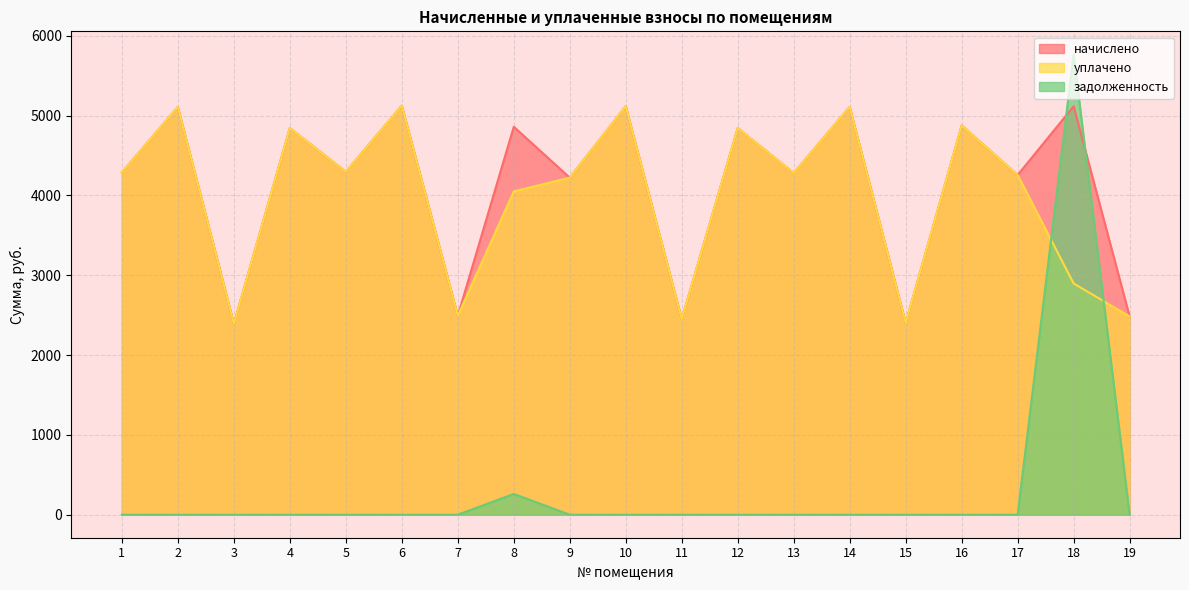

What is the sum of all начислено values?

78568.9